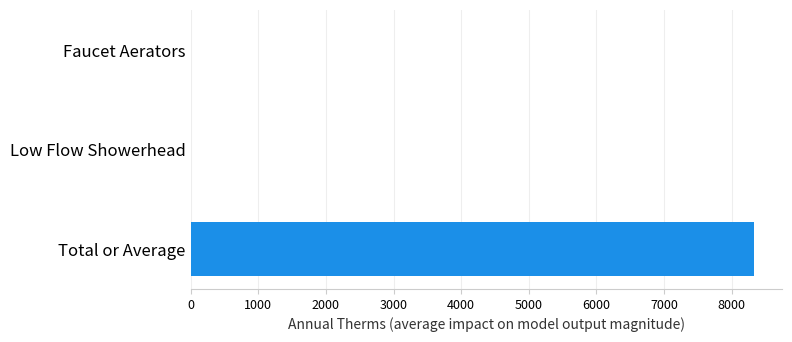

What is the sum of all values?

8336.5